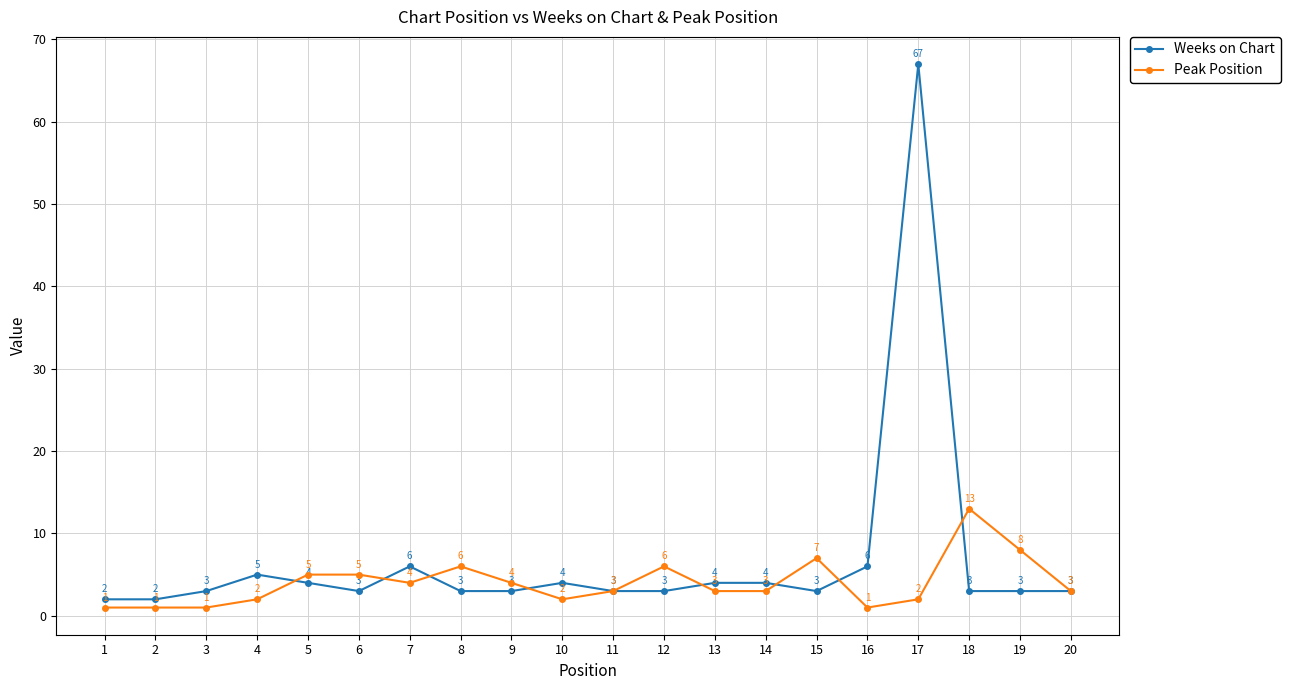

Rank the series by their average value, from highest to lowest.

Weeks on Chart, Peak Position